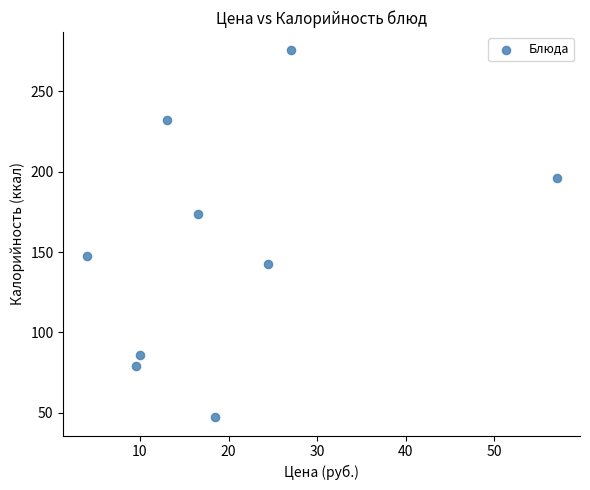

What is the range of X values (max minus min)?

53.0